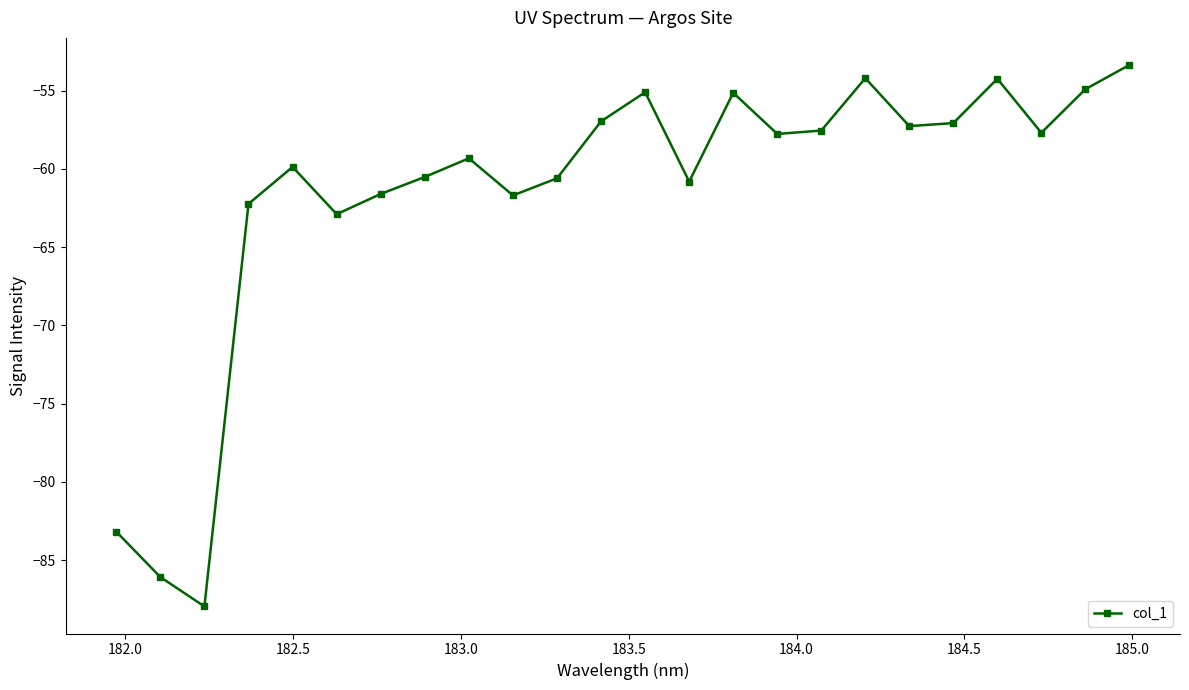

What is the value of the 10th point from the left?

-61.7